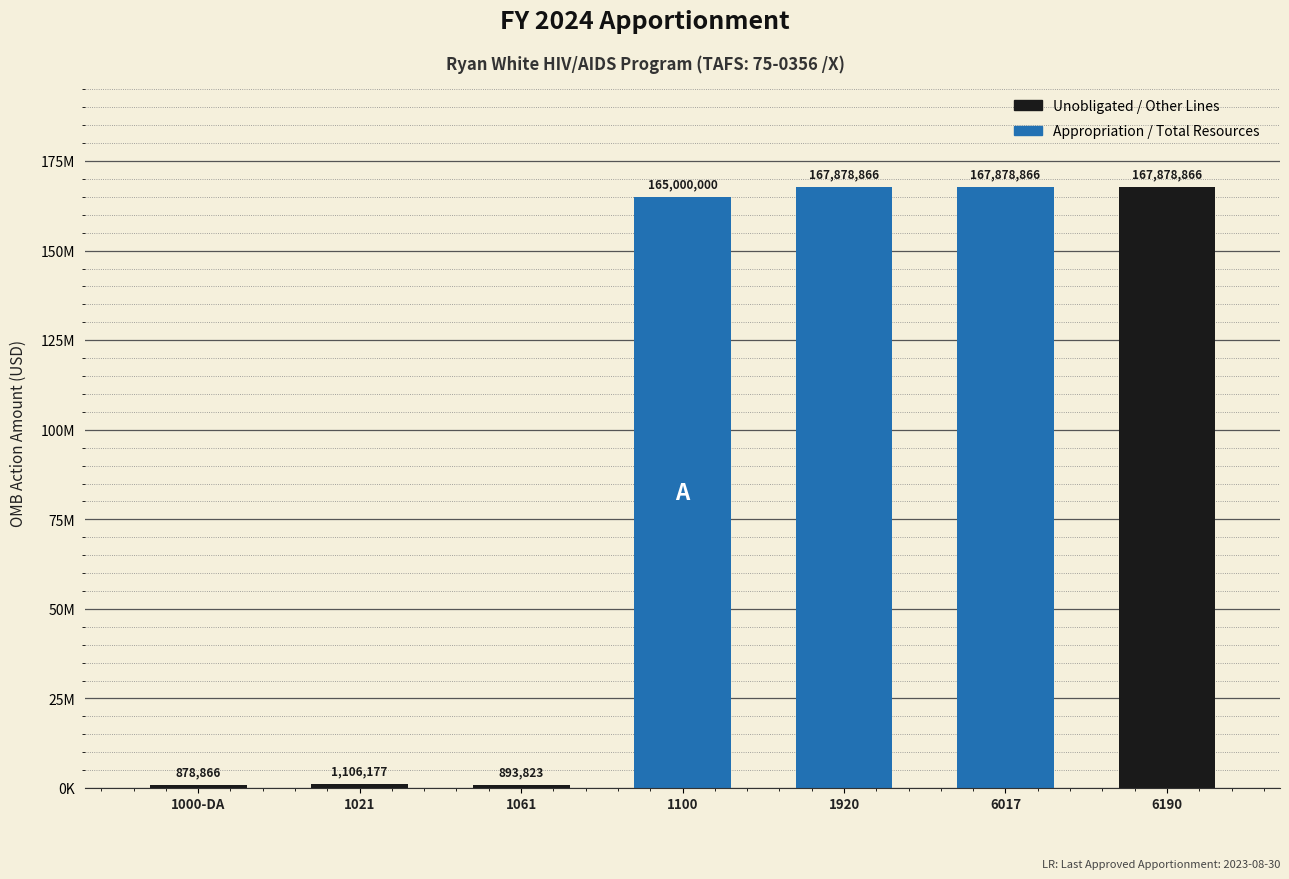

Are the bars grouped side by side (vs. stacked)?

No